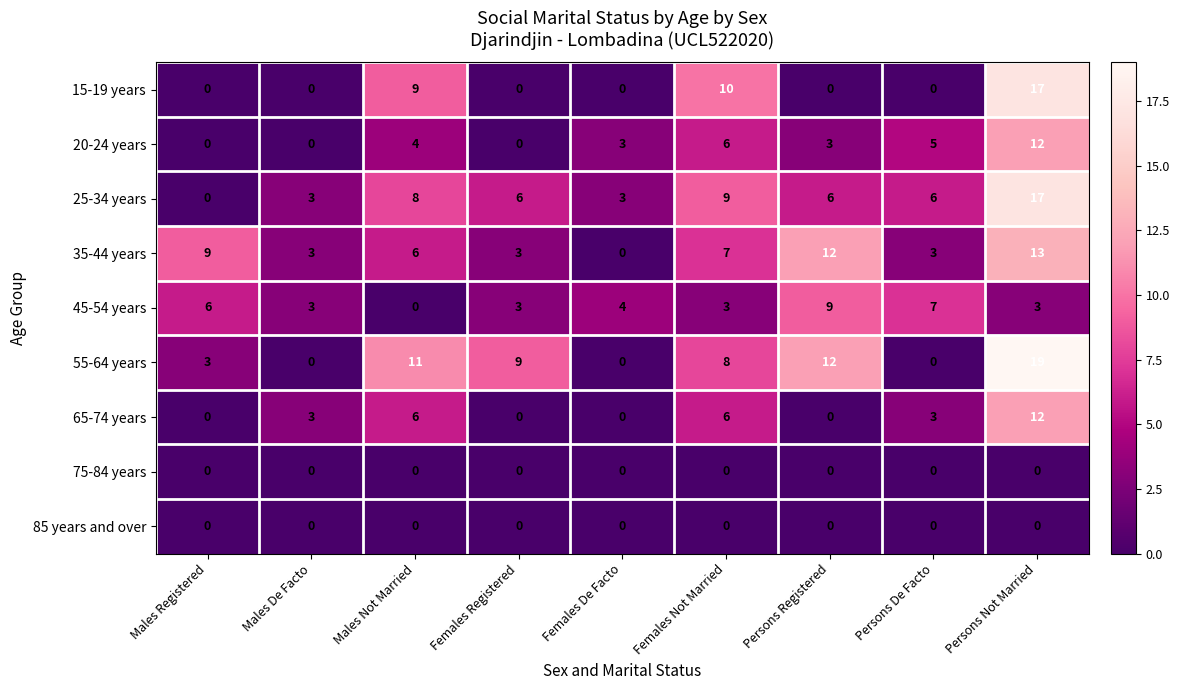

Which series has the widest spread of values?

55-64 years